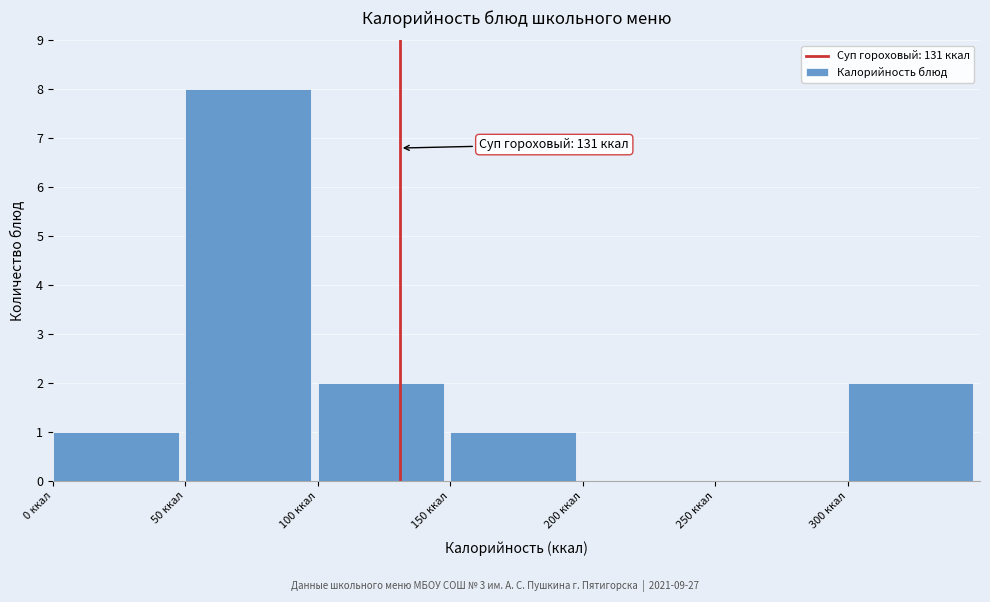

Over which range of the x-axis is the bar tallest?

50 to 100